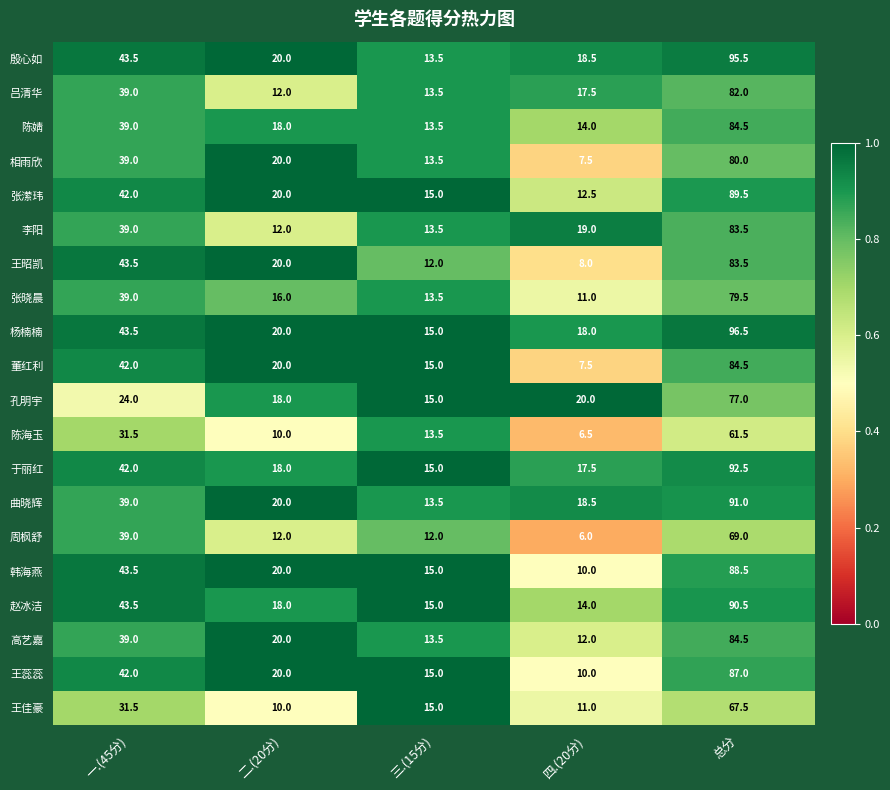

True or false: 赵冰洁 has a value of 43.5 at 一.(45分).

True